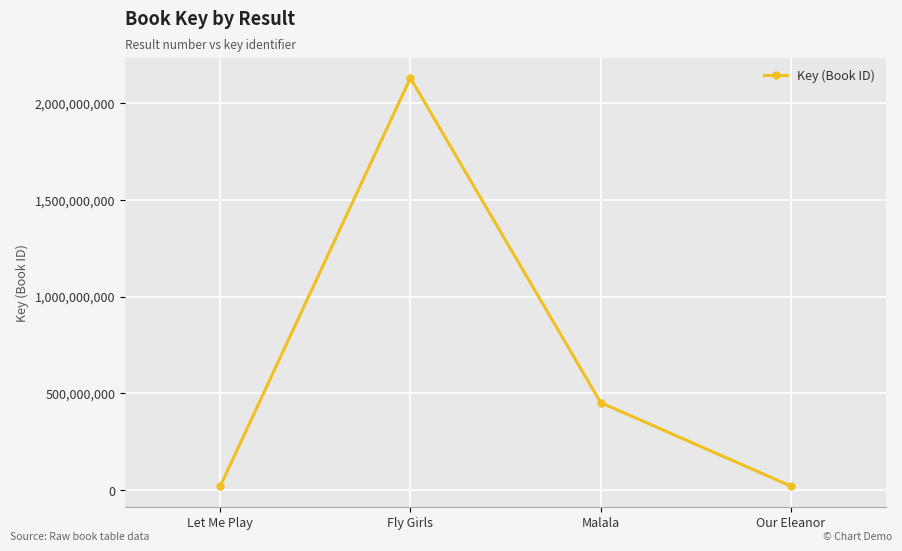

How many points are higher than both their immediate neighbors (excluding endpoints)?

1